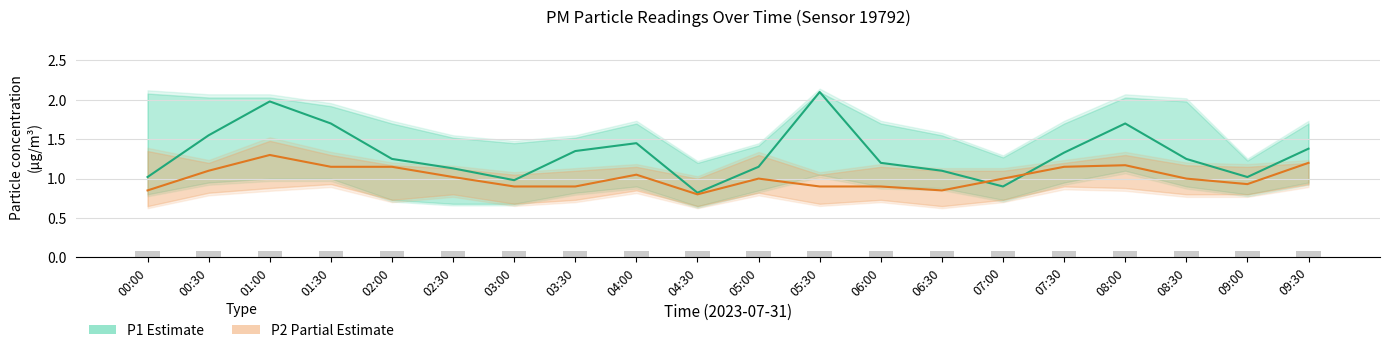

What is the label of the 20th bar from the left?

09:30